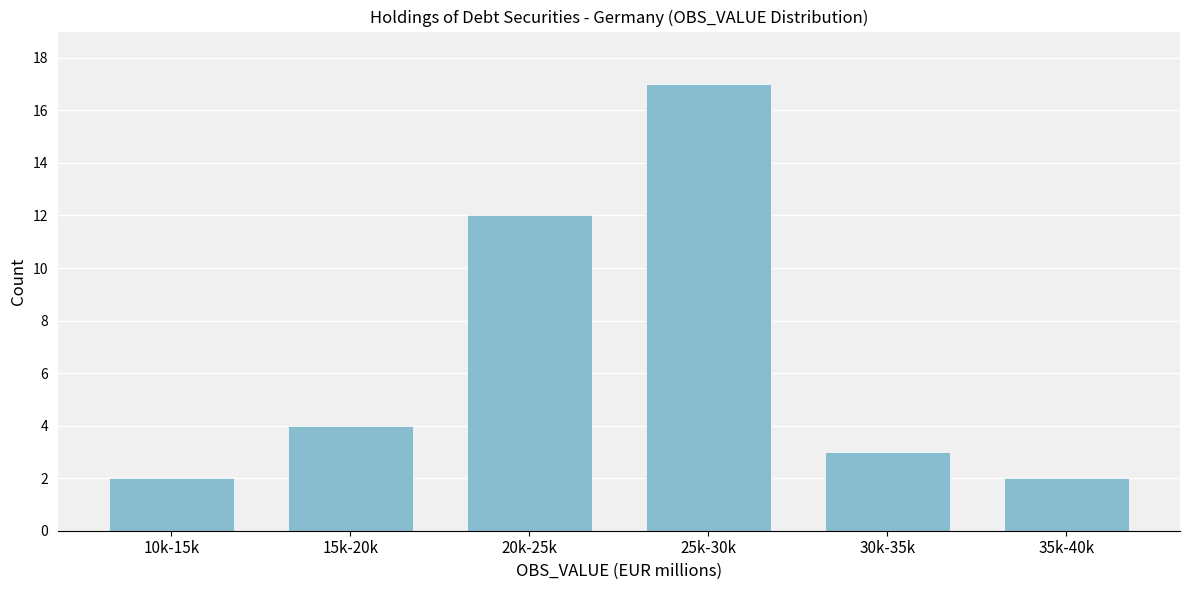

Reading right to left, extract all data points from this chart.

2	3	17	12	4	2